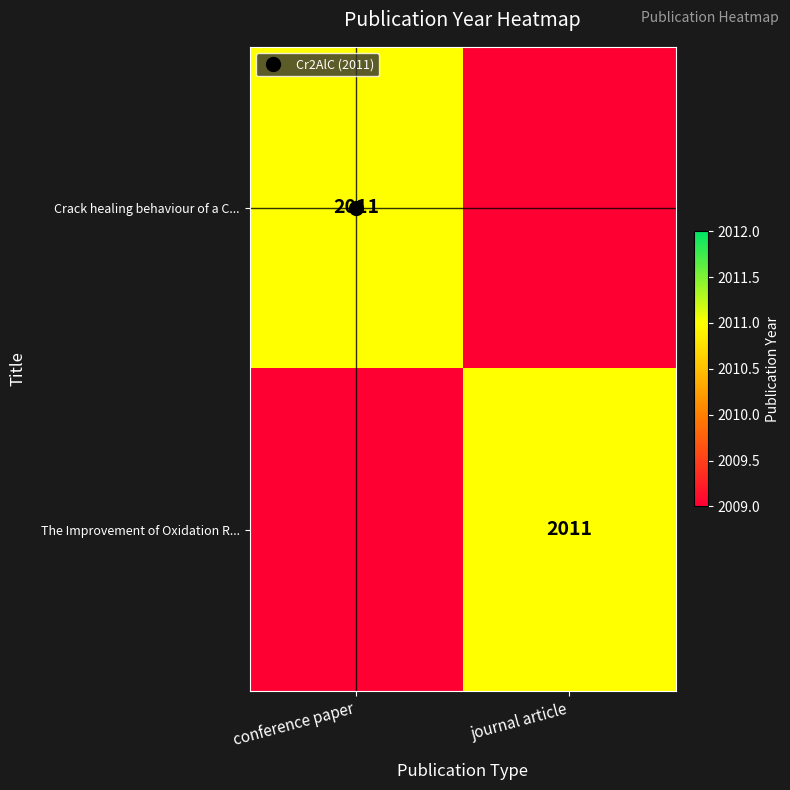

How many data points in Crack healing behaviour of a C... are less than 2011?

1